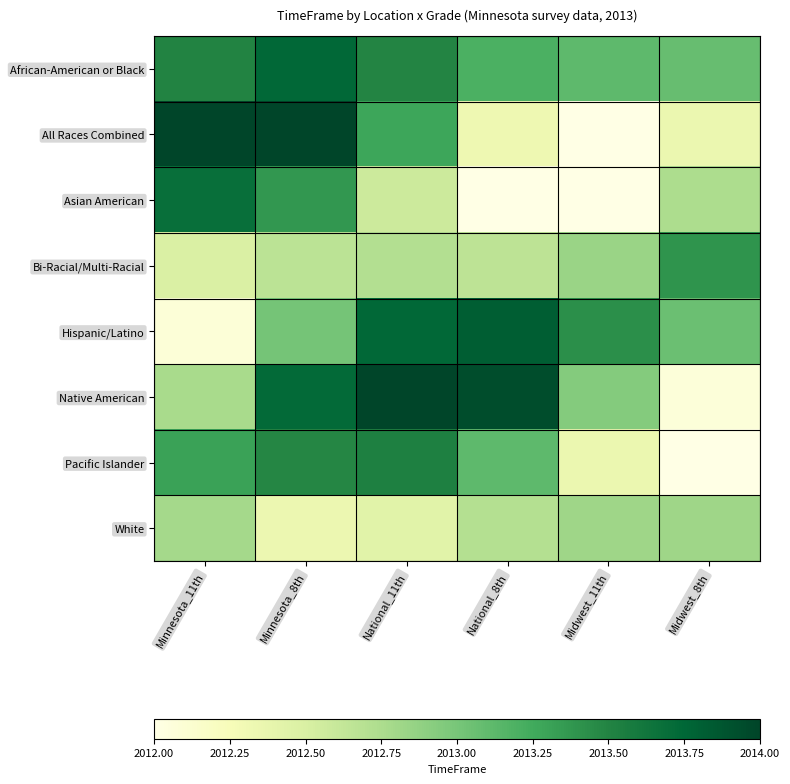

What is the total value across all series at Minnesota_11th?

16104.8